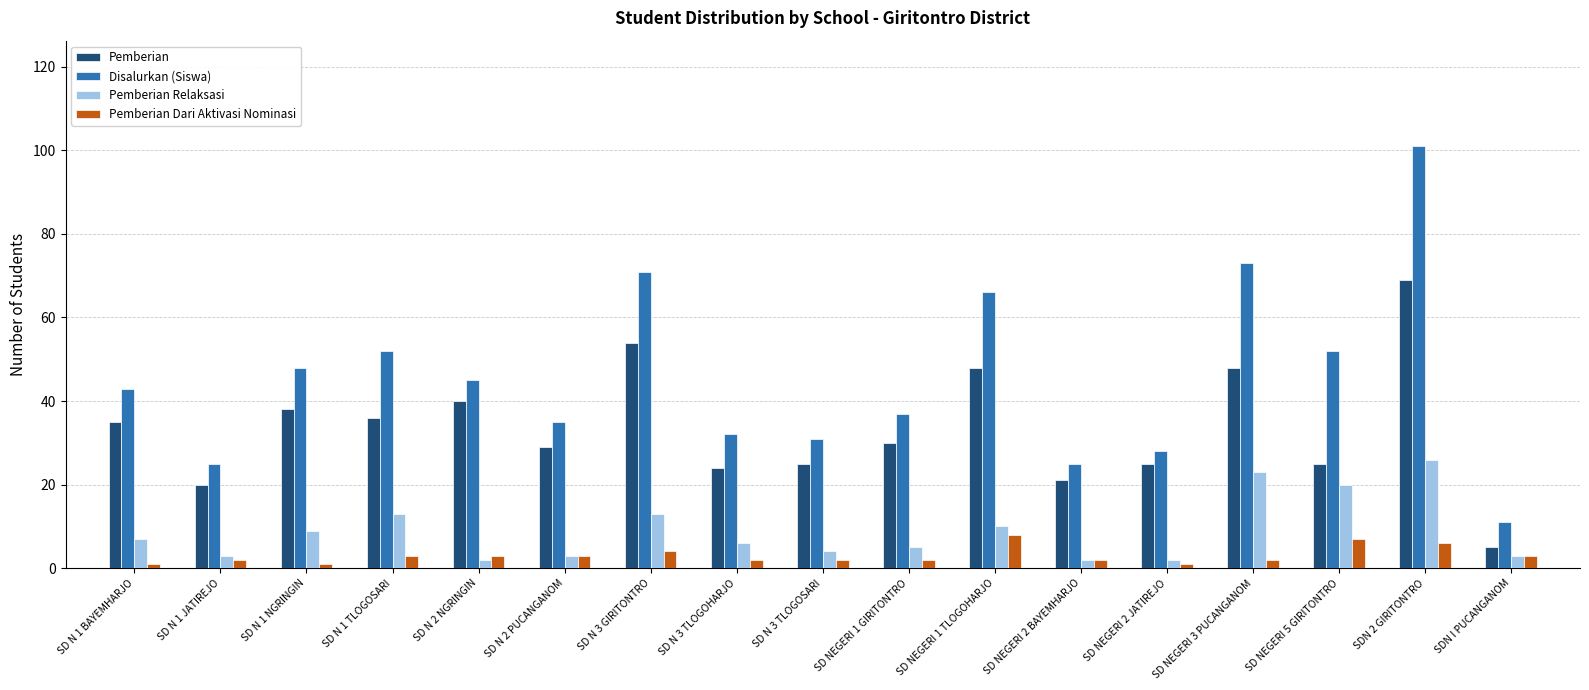

True or false: Pemberian Dari Aktivasi Nominasi has a value of 1 at SD N 1 BAYEMHARJO.

True